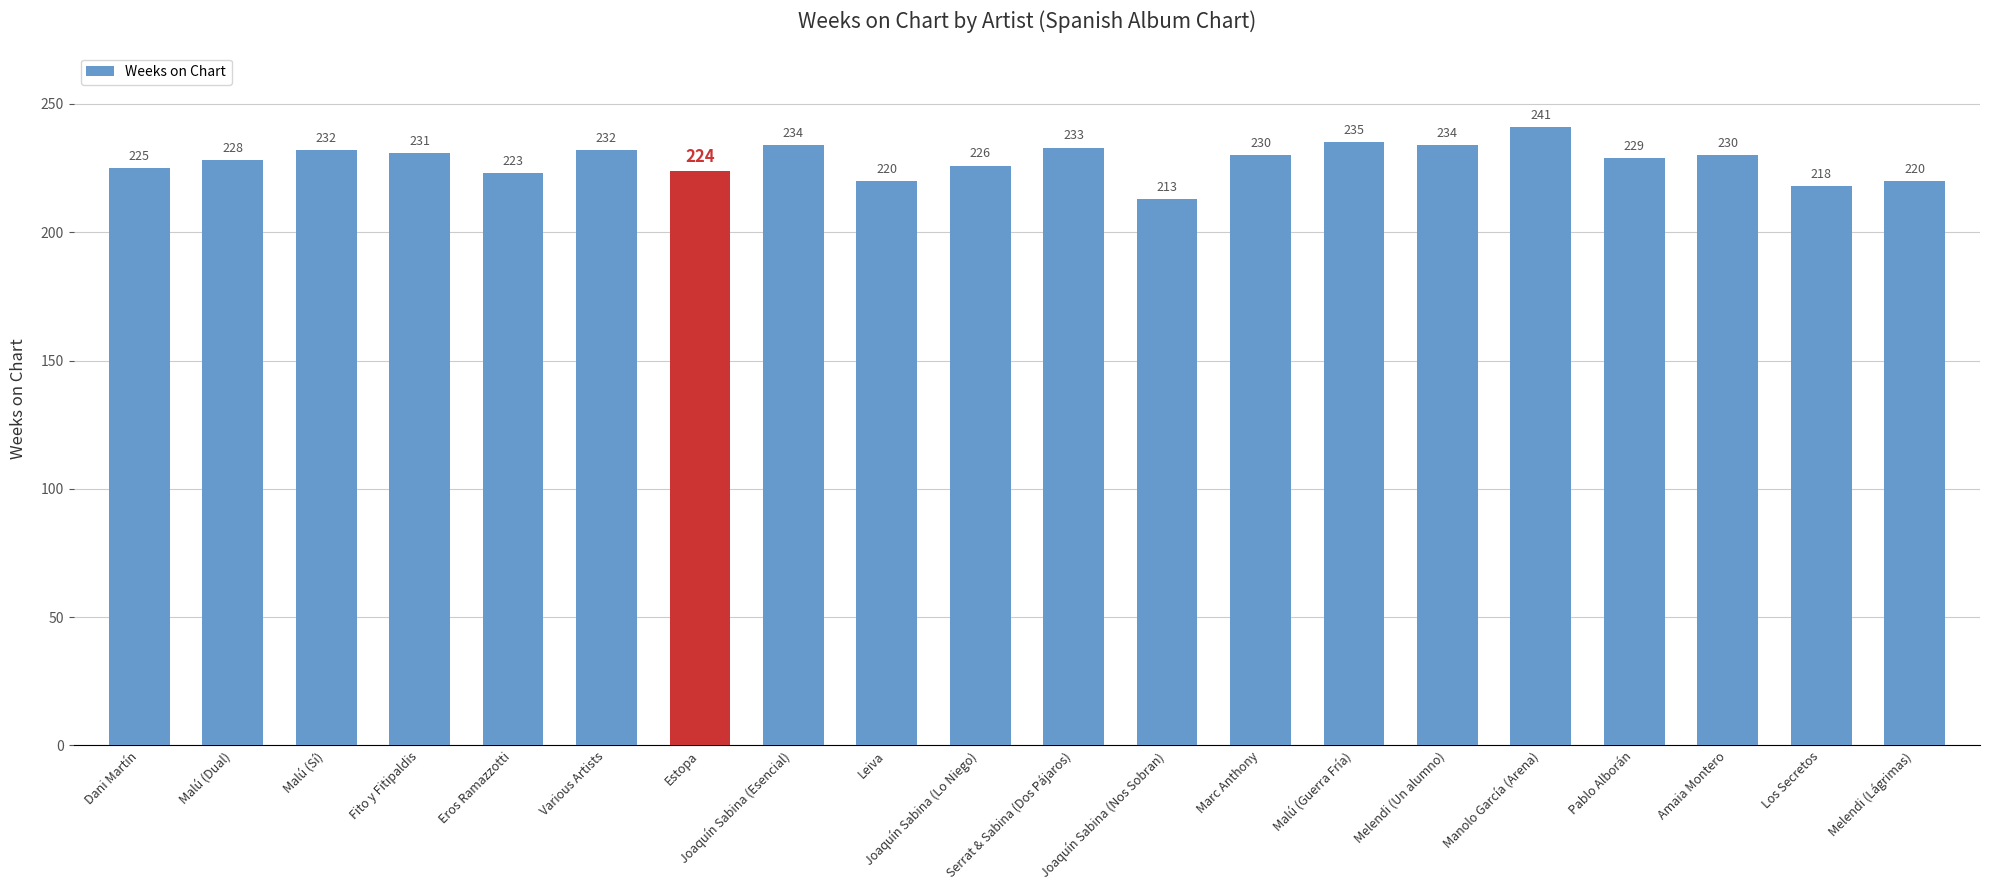

What is the sum of the values at Manolo García (Arena) and Melendi (Un alumno)?

475